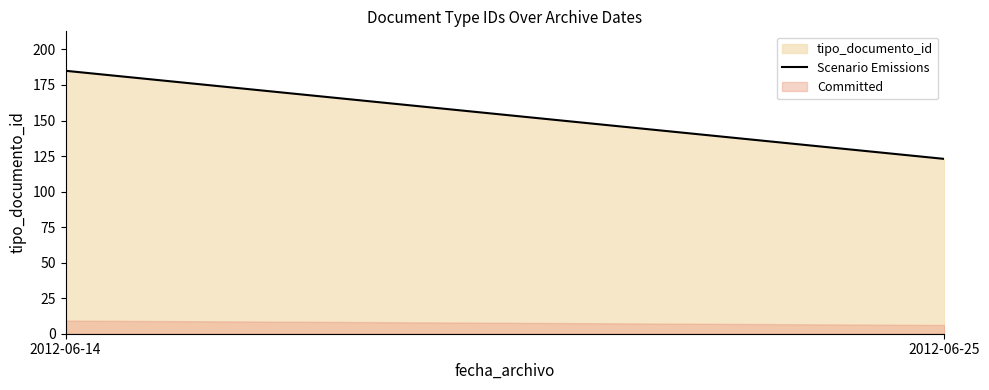

Reading left to right, extract all data points from this chart.

185	123